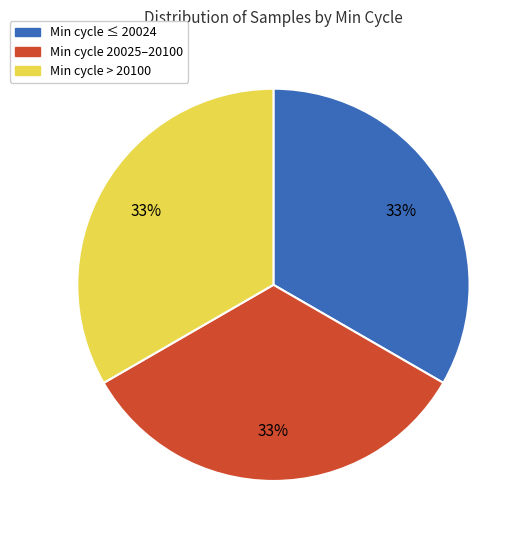

The Min cycle ≤ 20024 slice represents 27% of the pie. True or false?

False